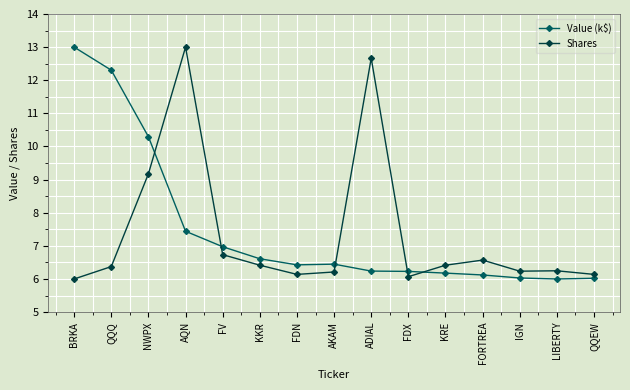

Reading left to right, list all the values displayed in this chart.

Value (k$): 13.0	12.3	10.3	7.4	7.0	6.6	6.4	6.4	6.2	6.2	6.2	6.1	6.0	6.0	6.0
Shares: 6.0	6.4	9.2	13.0	6.7	6.4	6.1	6.2	12.7	6.1	6.4	6.6	6.2	6.2	6.1